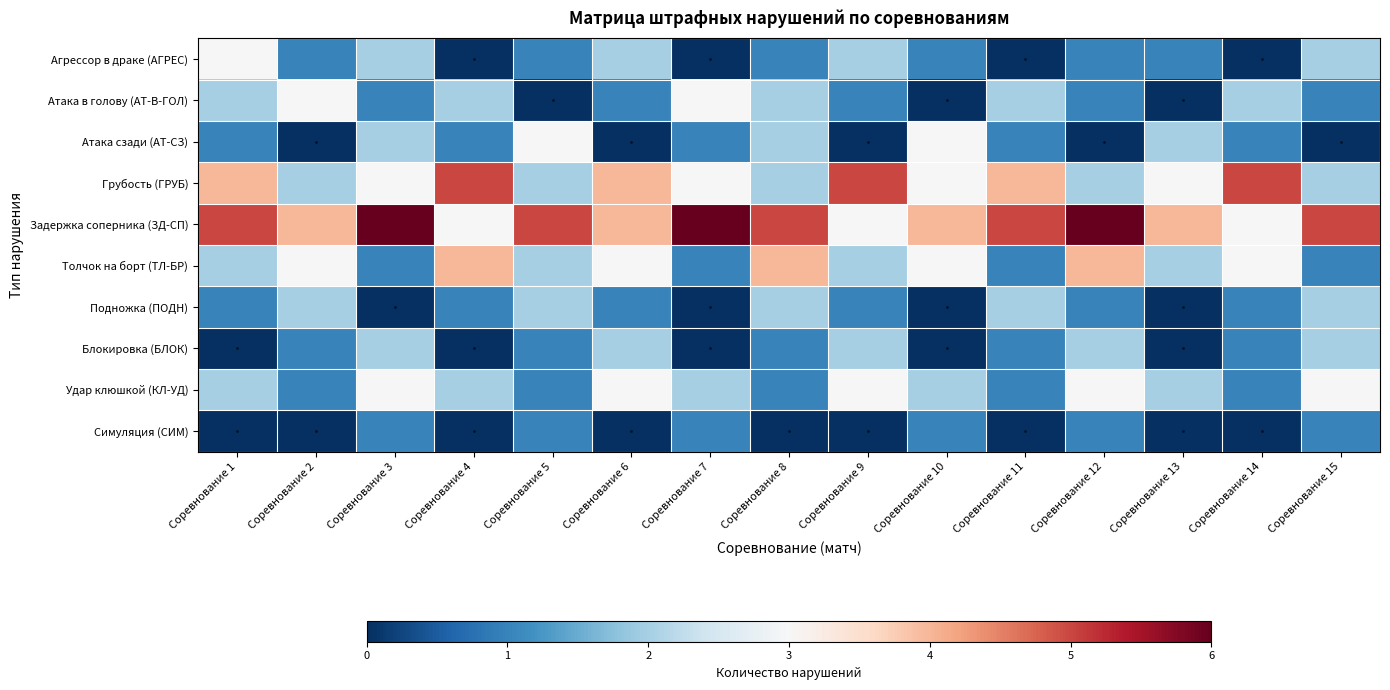

What is the difference between the second highest and minimum values in the Удар клюшкой (КЛ-УД) series?

2